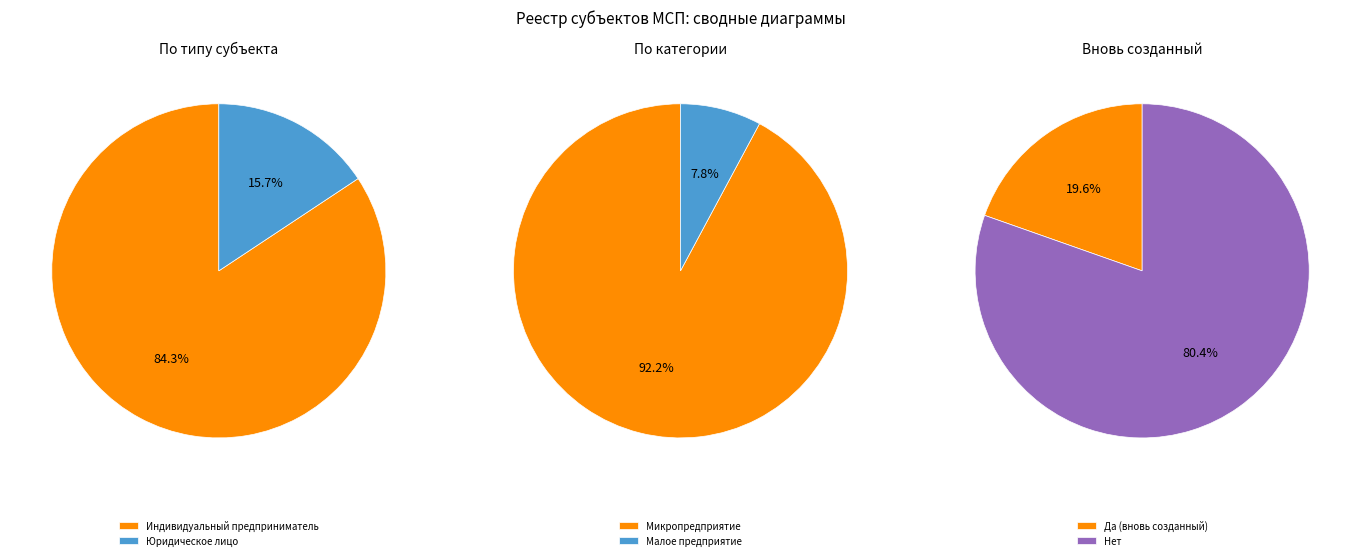

Which category has the smallest portion of the pie?

Юридическое лицо